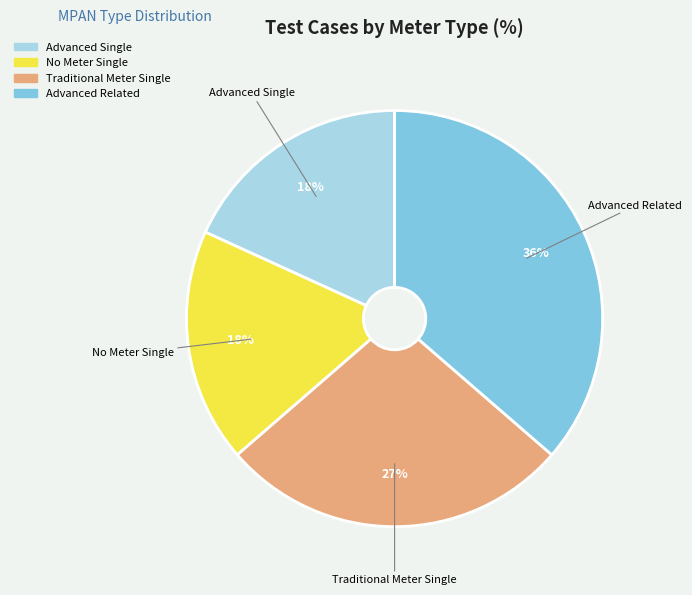

Do Traditional Meter Single and Advanced Related together represent more than half of the pie?

Yes